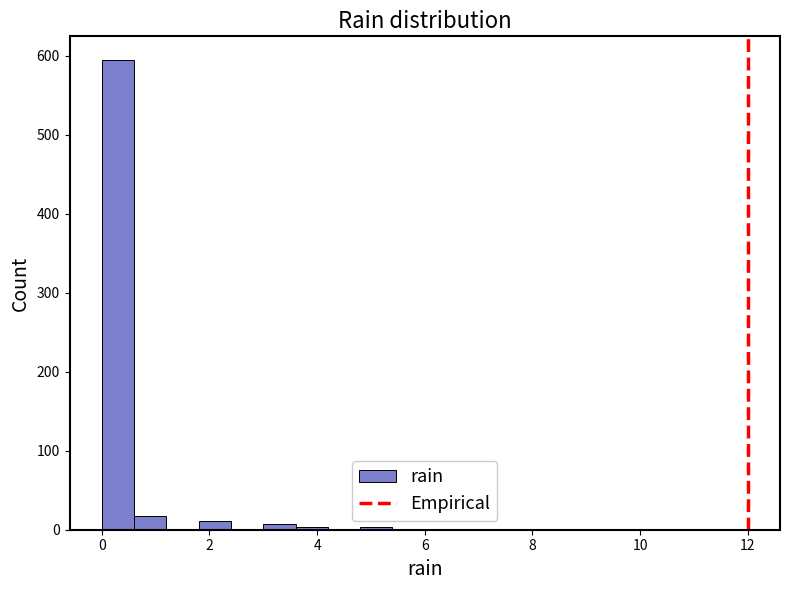

Read against the x-axis, roughly where is the centre of the tallest bar?

0.4